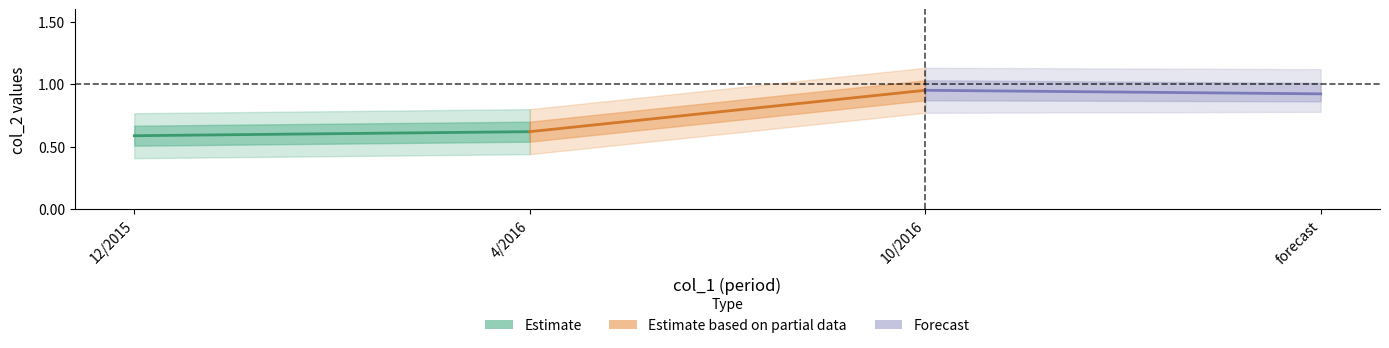

What is the label of the 1st point from the left?

12/2015